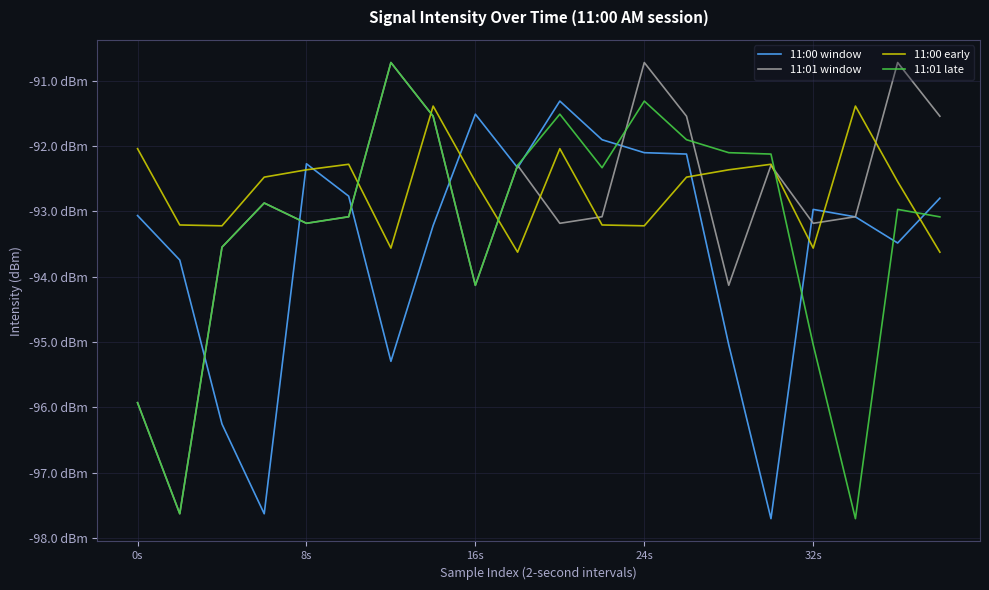

What is the difference between the maximum and minimum values in the 11:01 late series?

7.0